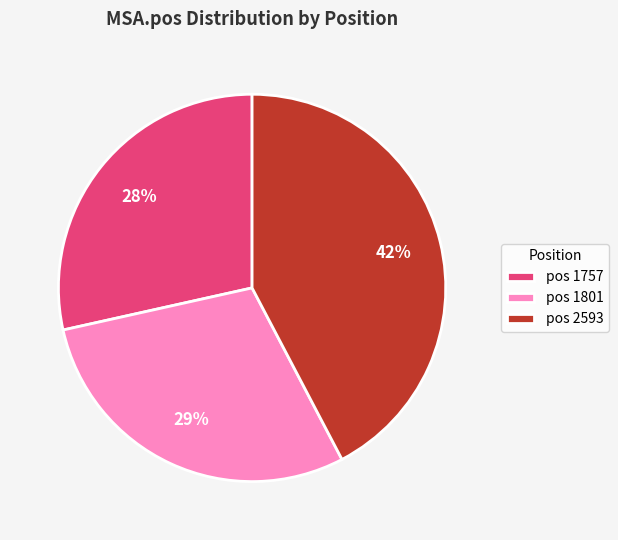

Which category has the biggest portion of the pie?

pos 2593